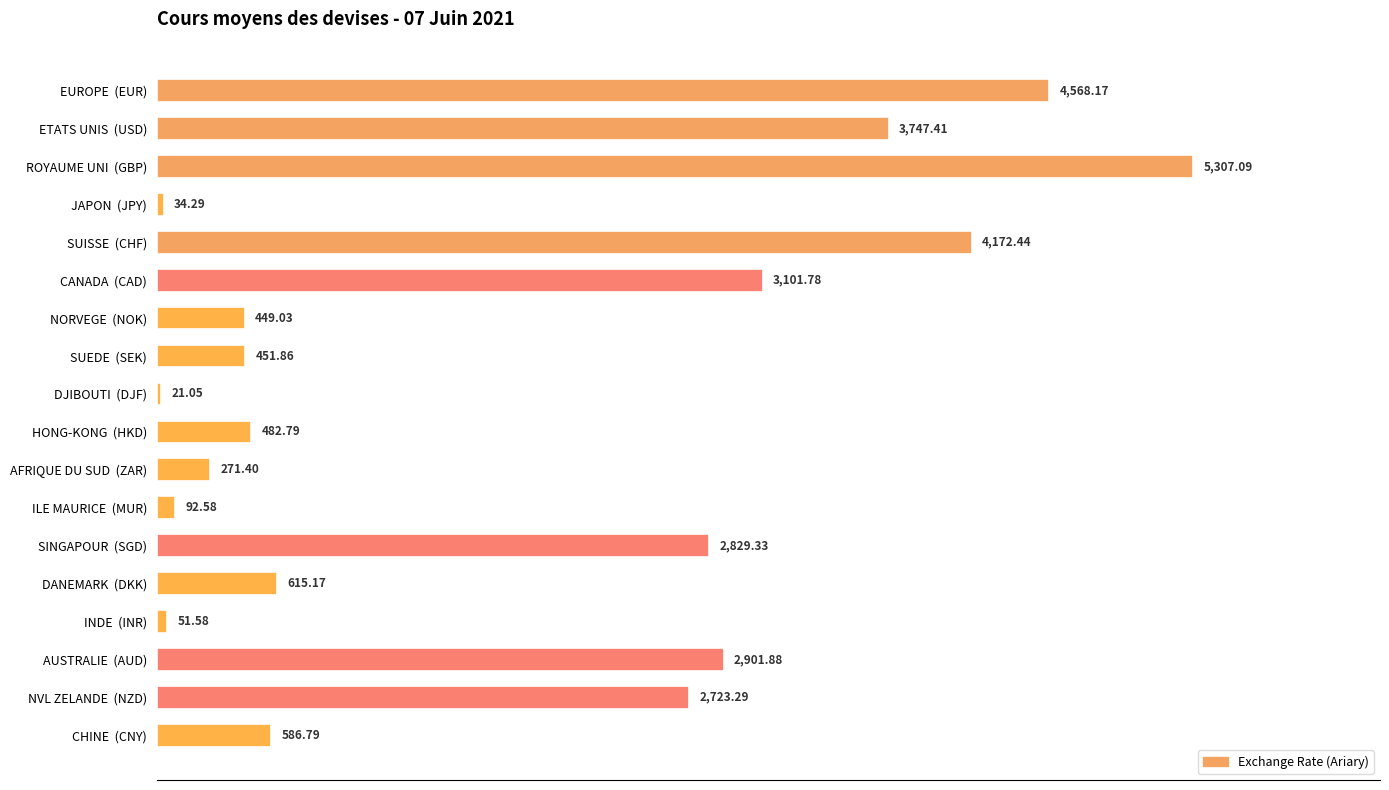

What is the change in value from JAPON  (JPY) to HONG-KONG  (HKD)?

+448.5